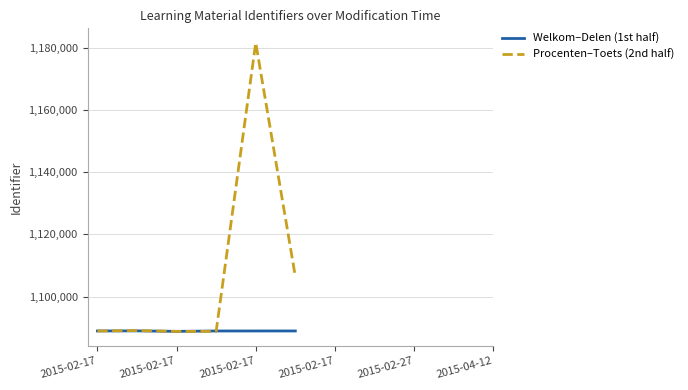

What are all the series names shown in the legend?

Welkom–Delen (1st half), Procenten–Toets (2nd half)